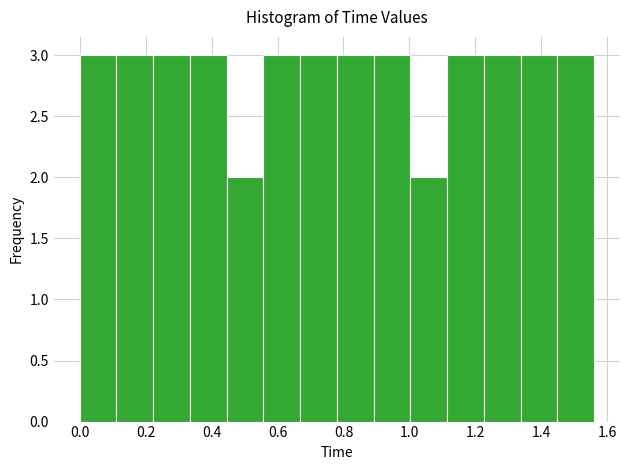

What is the height of the bar covering 0.78 to 0.90 on the x-axis? Neither the bar edges nor the heights are printed on the chart, so give them approximately, as read against the axes.

3